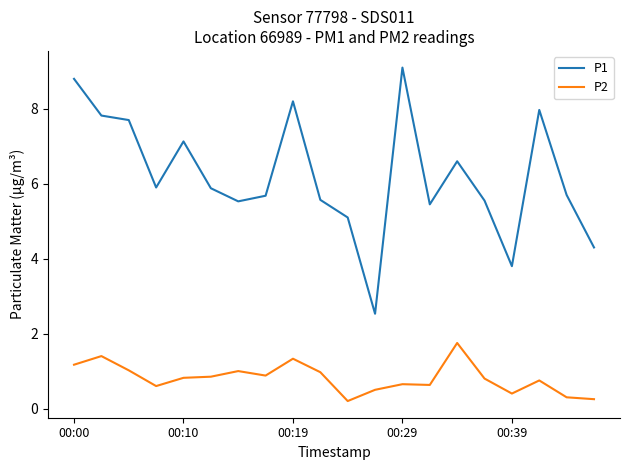

Rank the series by their maximum value, from lowest to highest.

P2, P1